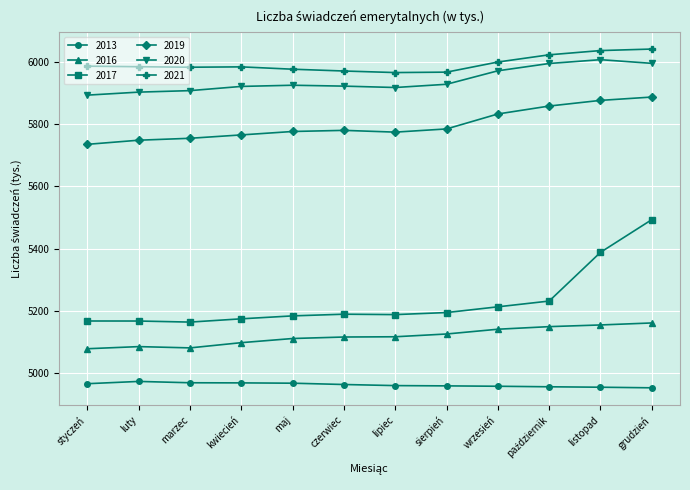

How many distinct data groups are displayed?

6